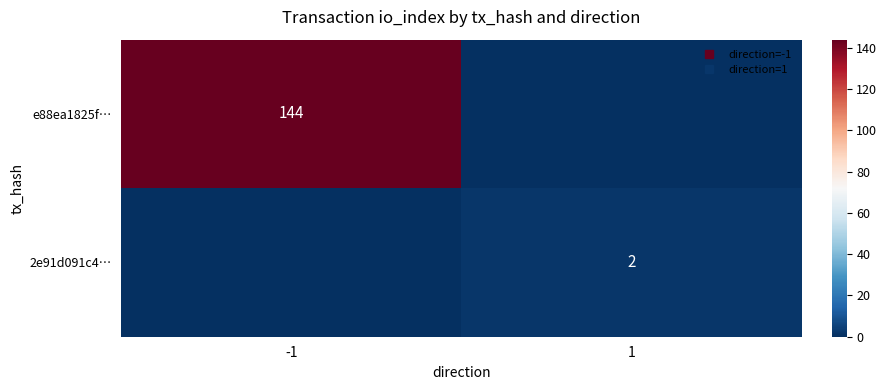

Which series has the largest total across all categories?

e88ea1825f…